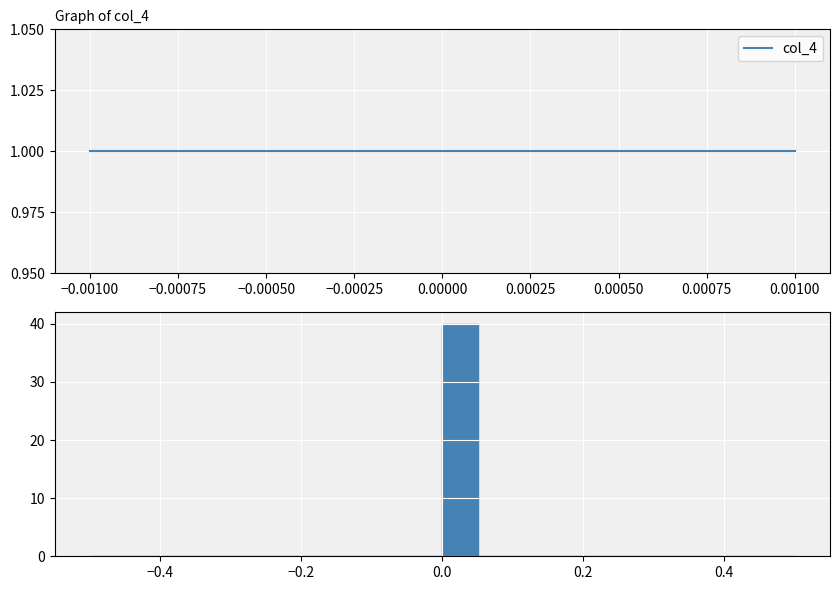

Read against the x-axis, roughly where is the centre of the tallest bar?

0.02